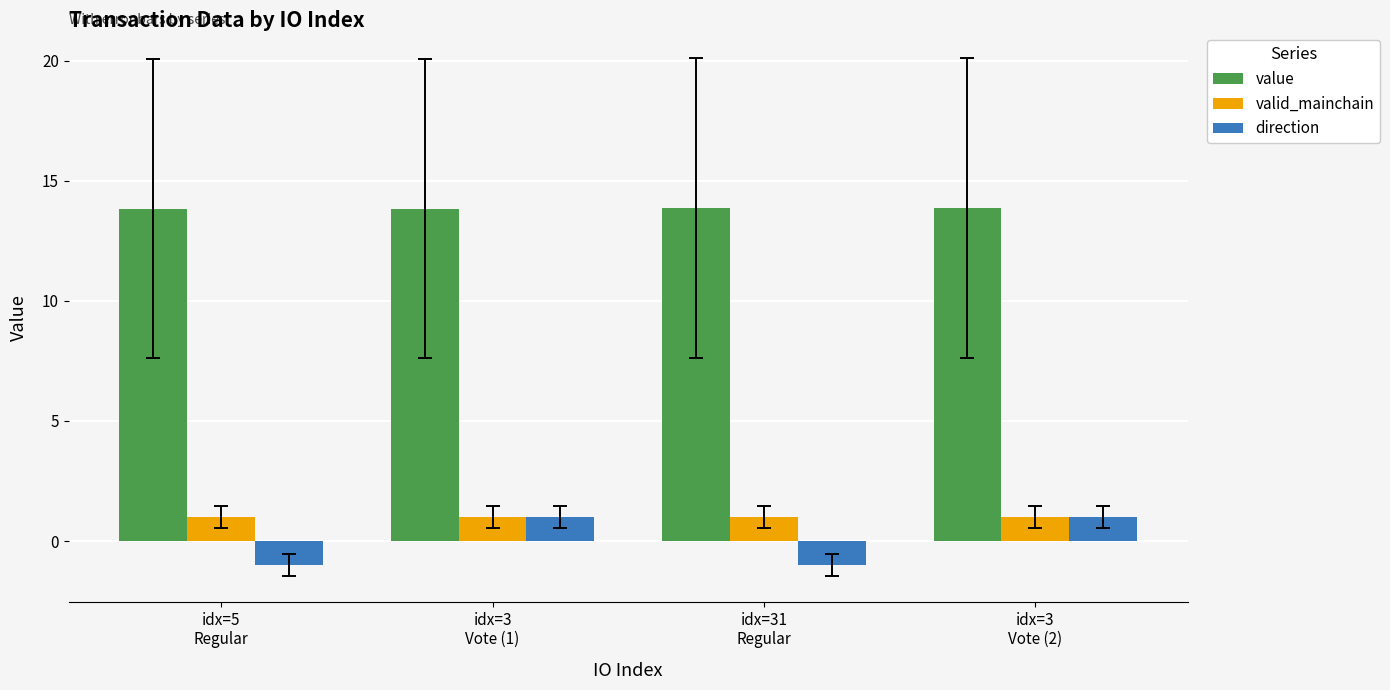

What is the spread (max minus min) of values at idx=3
Vote (1)?

12.8